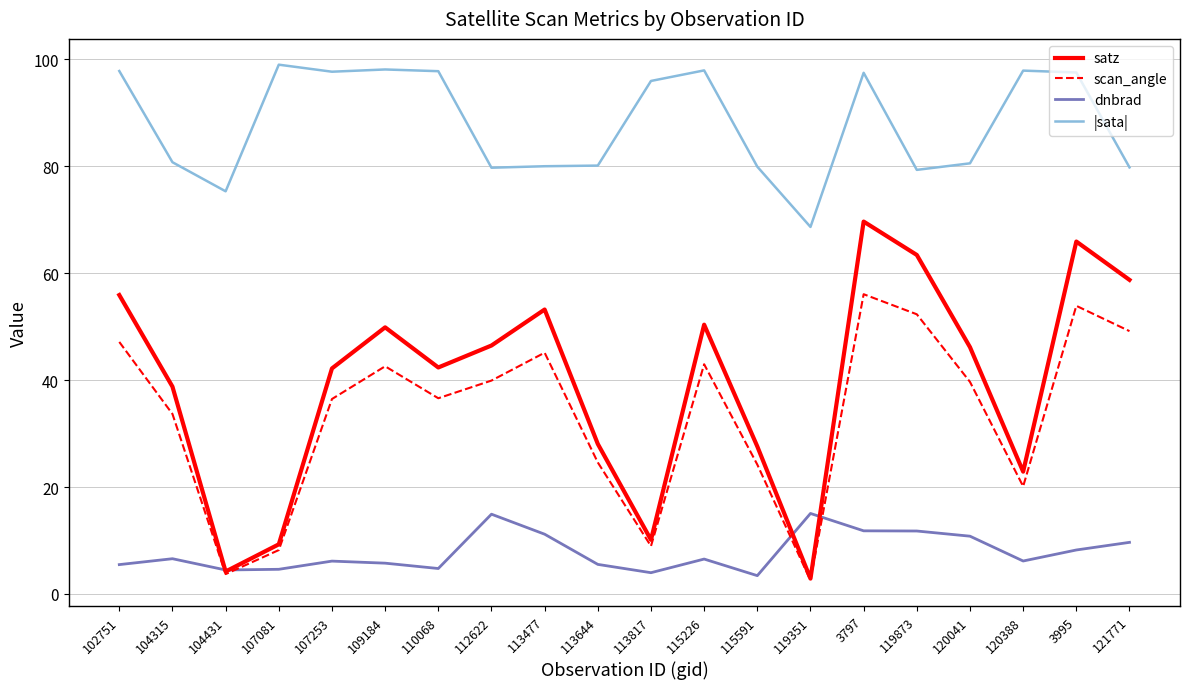

What is the difference between the scan_angle values at 119873 and 3995?

1.6